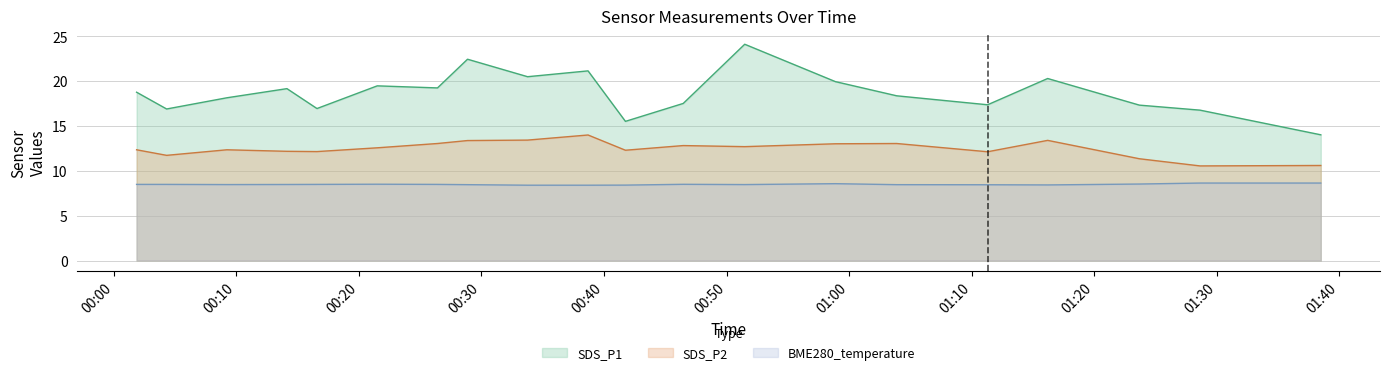

True or false: SDS_P1 has more than 2 interior local peaks.

True